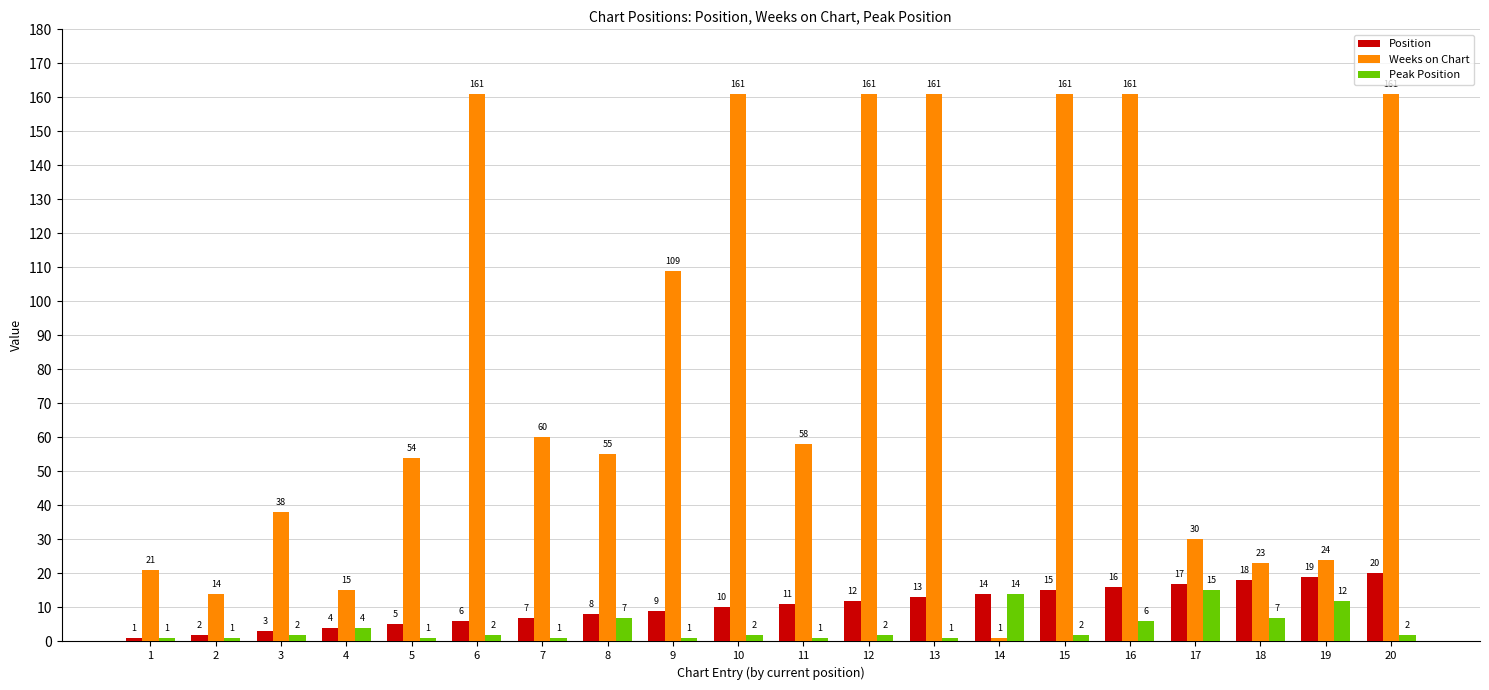

What is the difference between the maximum and minimum values in the Weeks on Chart series?

160